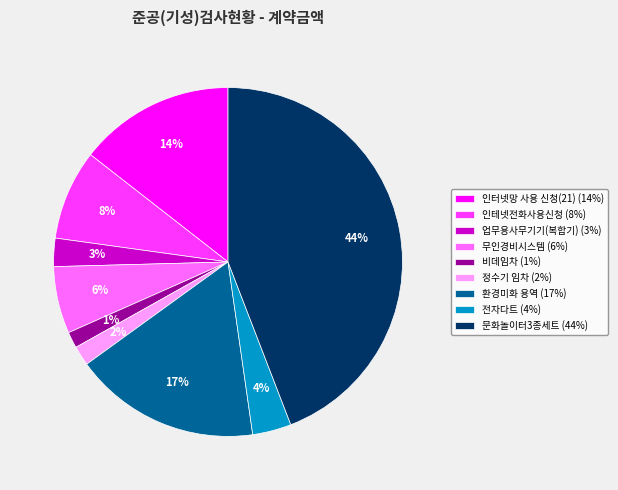

To the nearest percent, what percentage of the pie is 업무용사무기기(복합기)?

3%